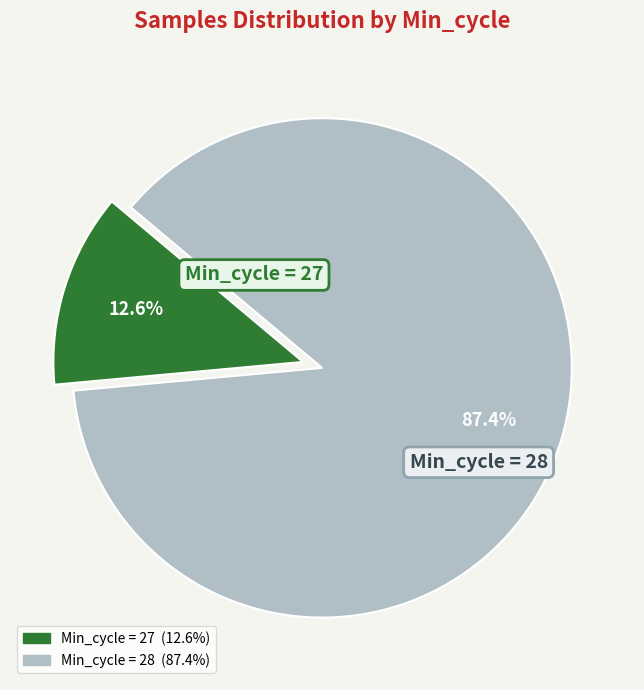

What is the smallest slice in the pie chart?

Min_cycle = 27